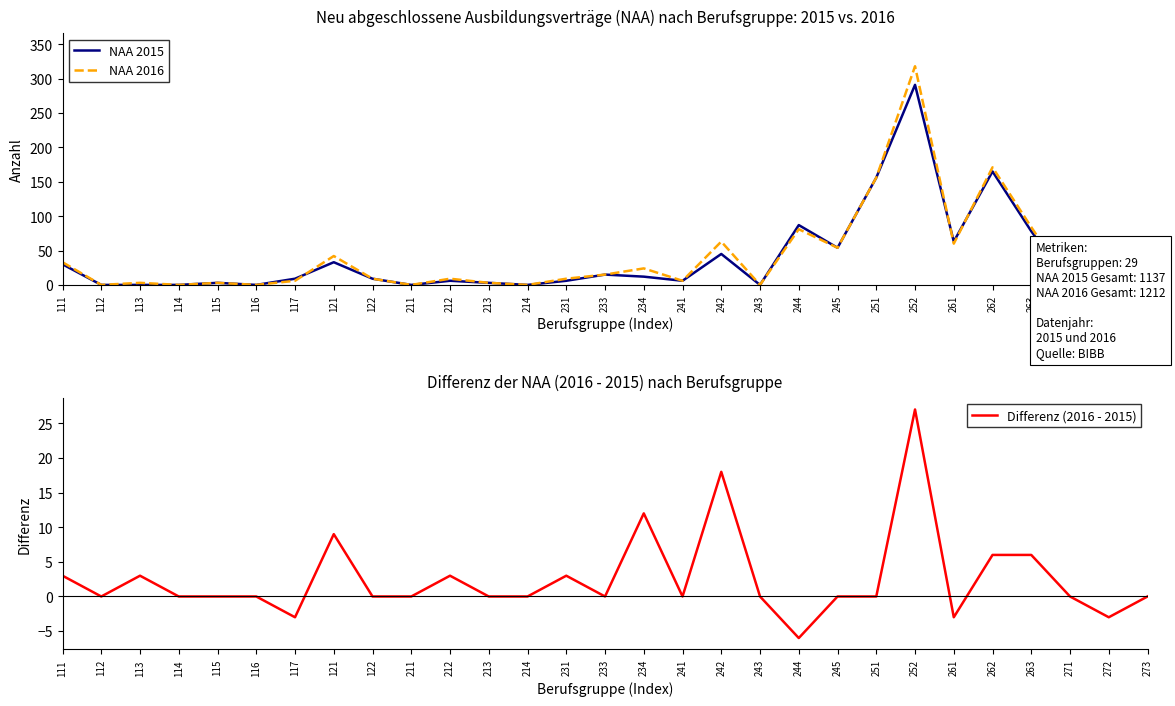

How many data points in NAA 2016 are less than 9?

13